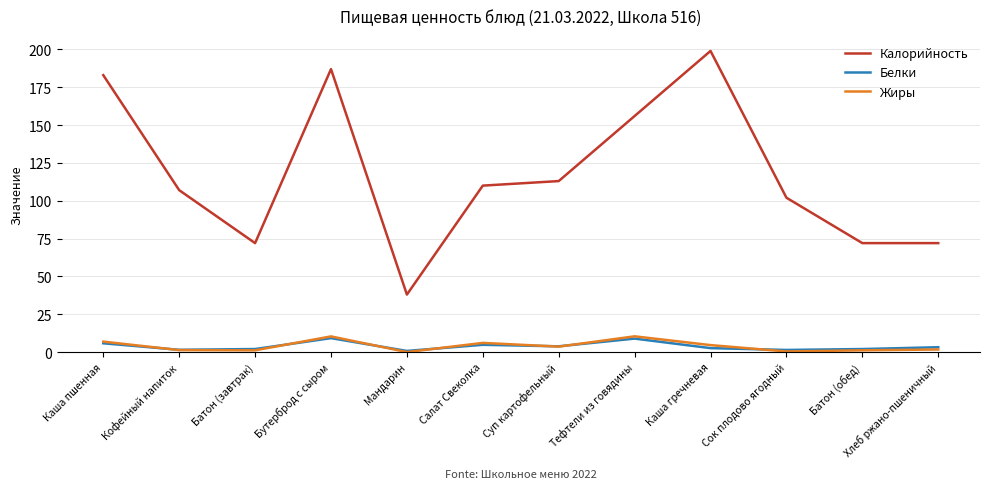

At which category does Калорийность reach its first local peak?

Бутерброд с сыром